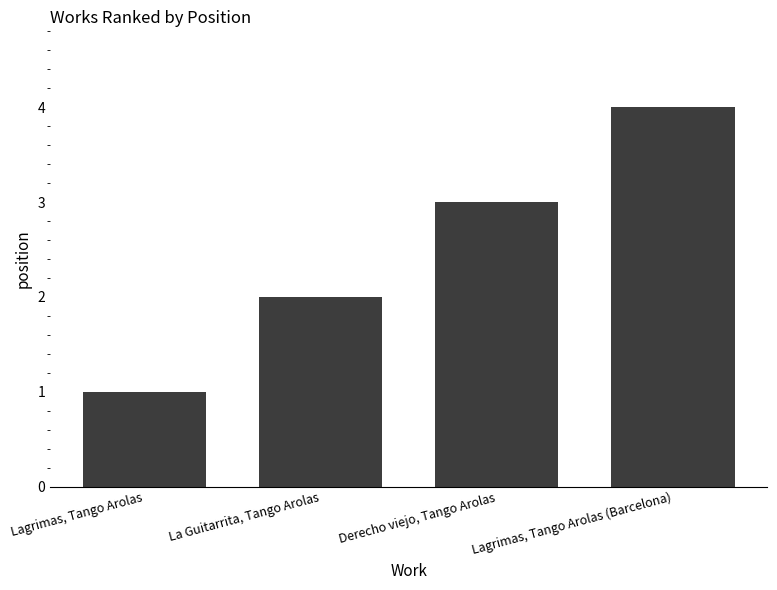

What is the difference between the second highest and second lowest values?

1